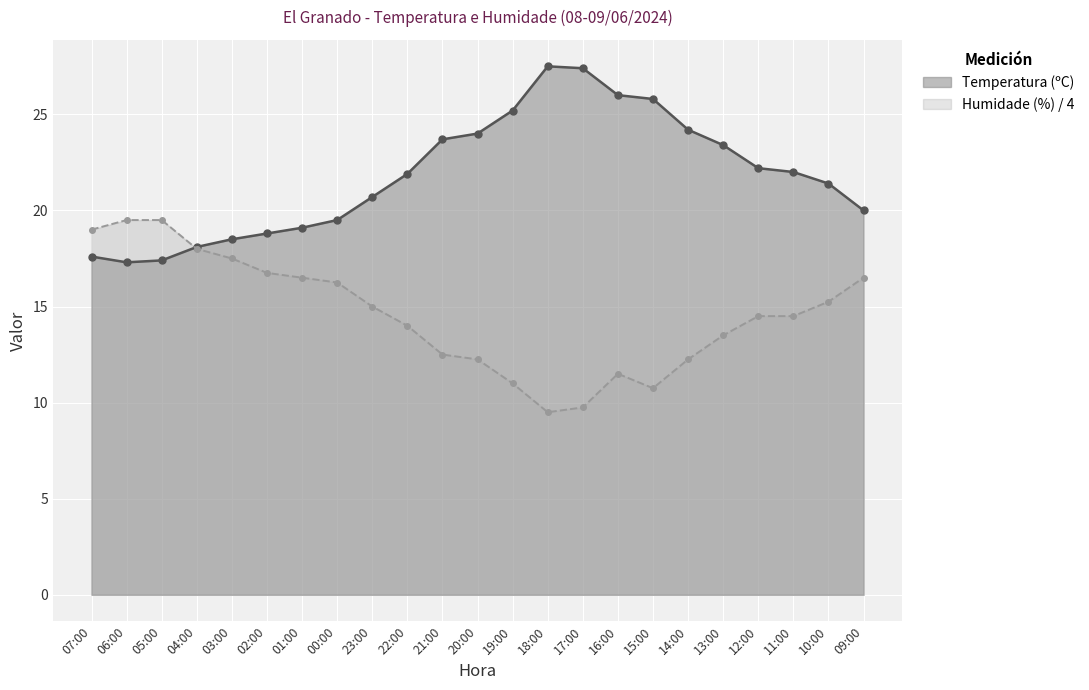

Where is the first local maximum for Temperatura (ºC)?

18:00